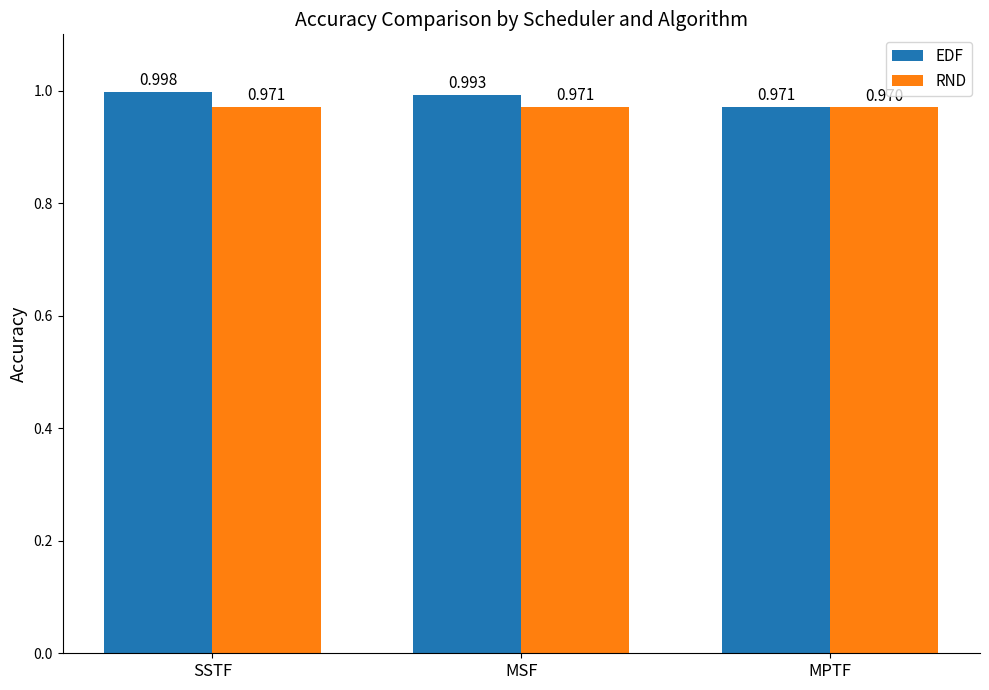

The EDF series shows 1.0 at MPTF. True or false?

True